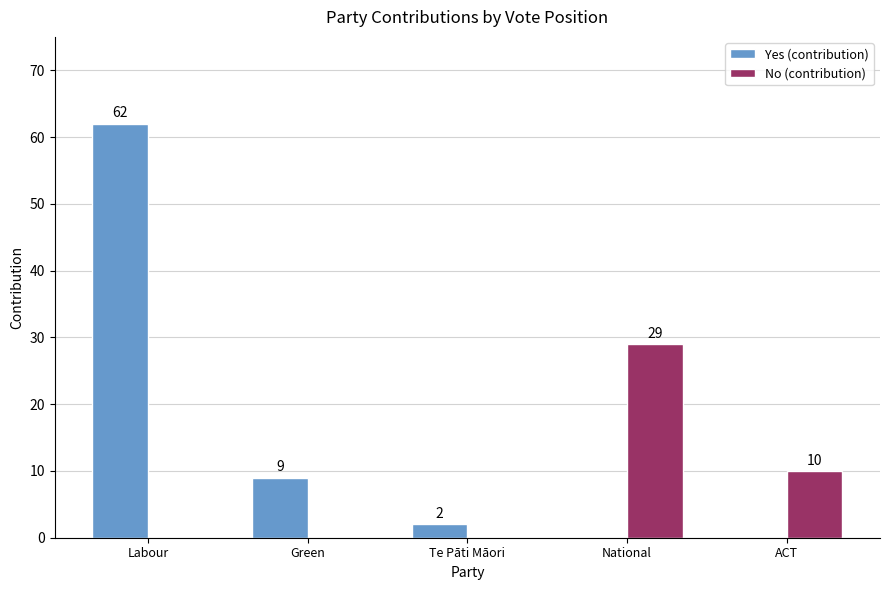

Count the number of categories in the chart.

5